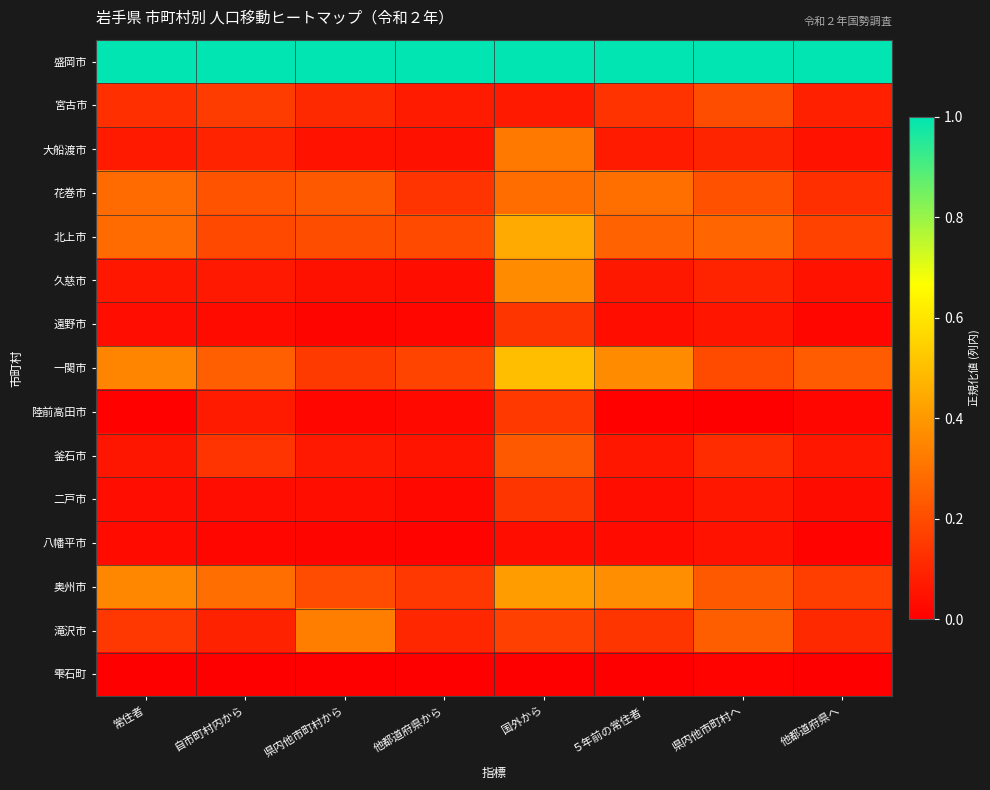

What is the difference between the highest and lowest values at ５年前の常住者?

1.0